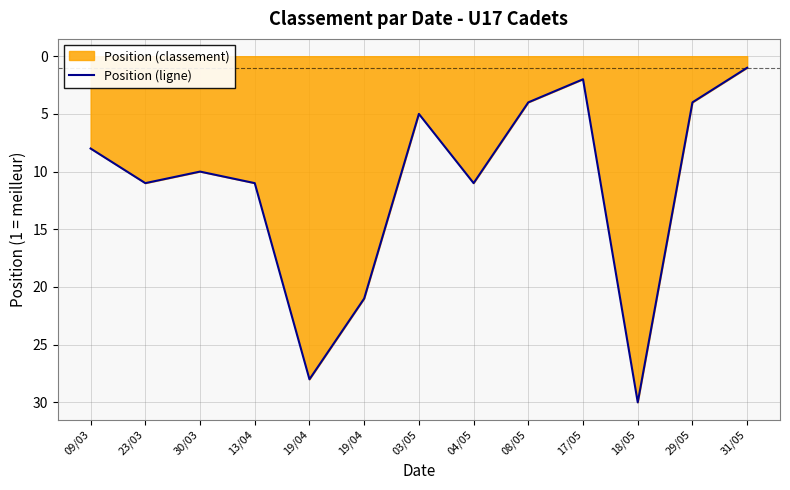

How many distinct data groups are displayed?

1